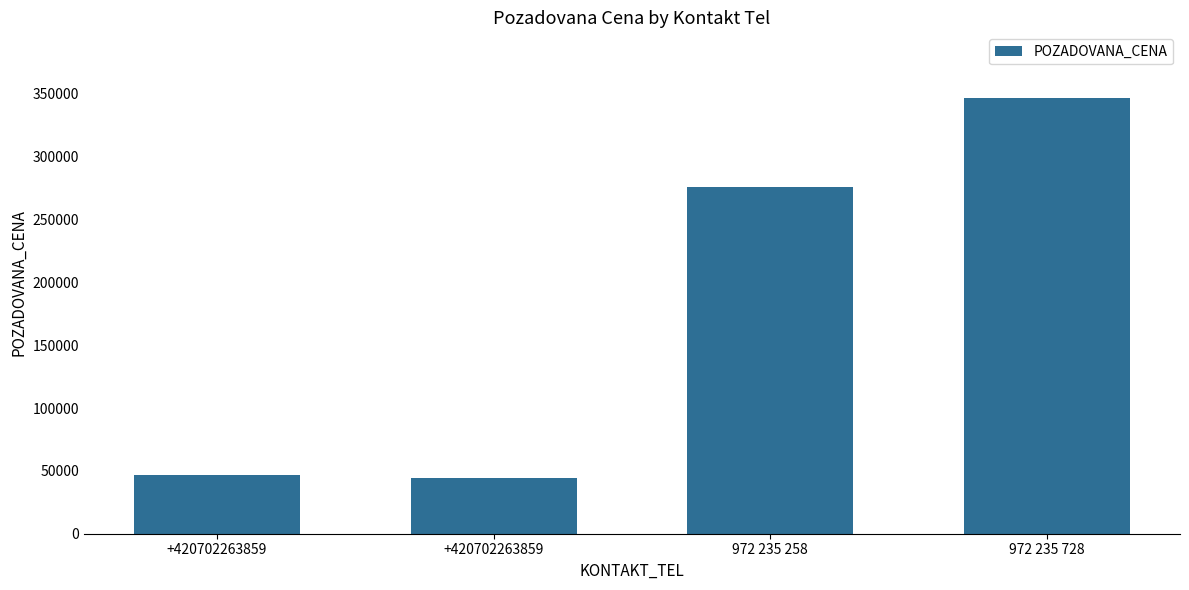

The value at +420702263859 is 9522. True or false?

False